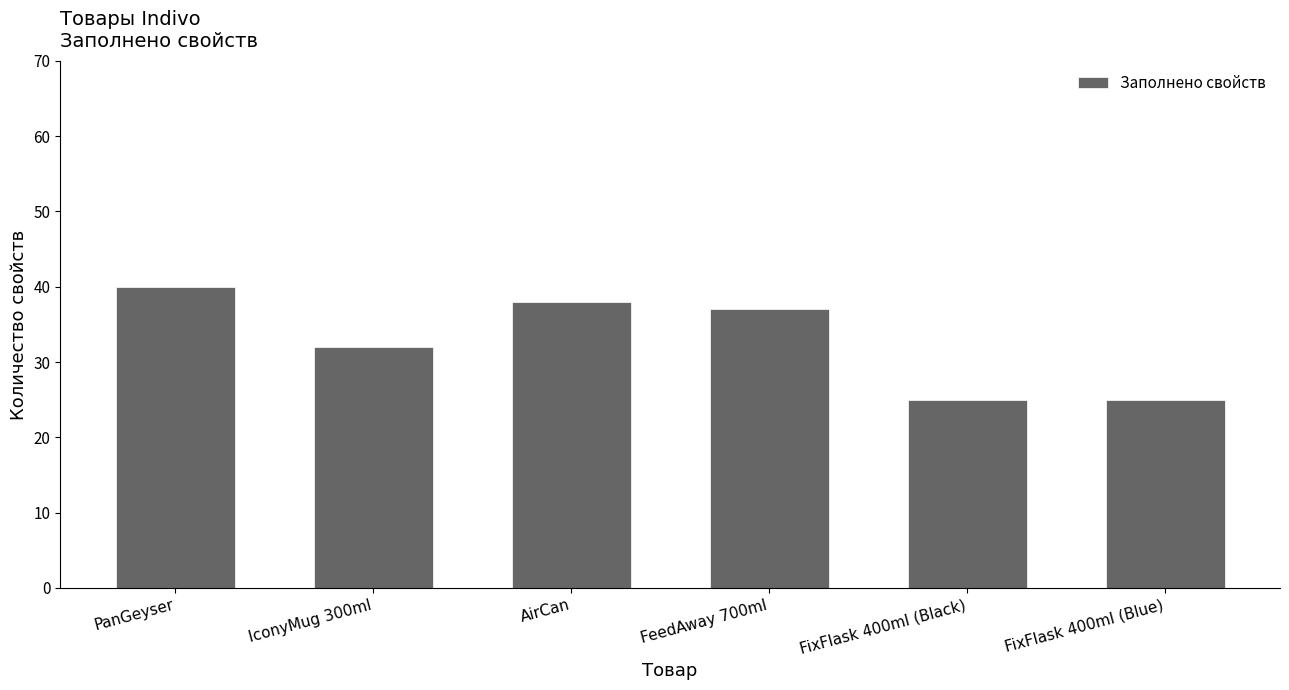

The value at PanGeyser is 40. True or false?

True